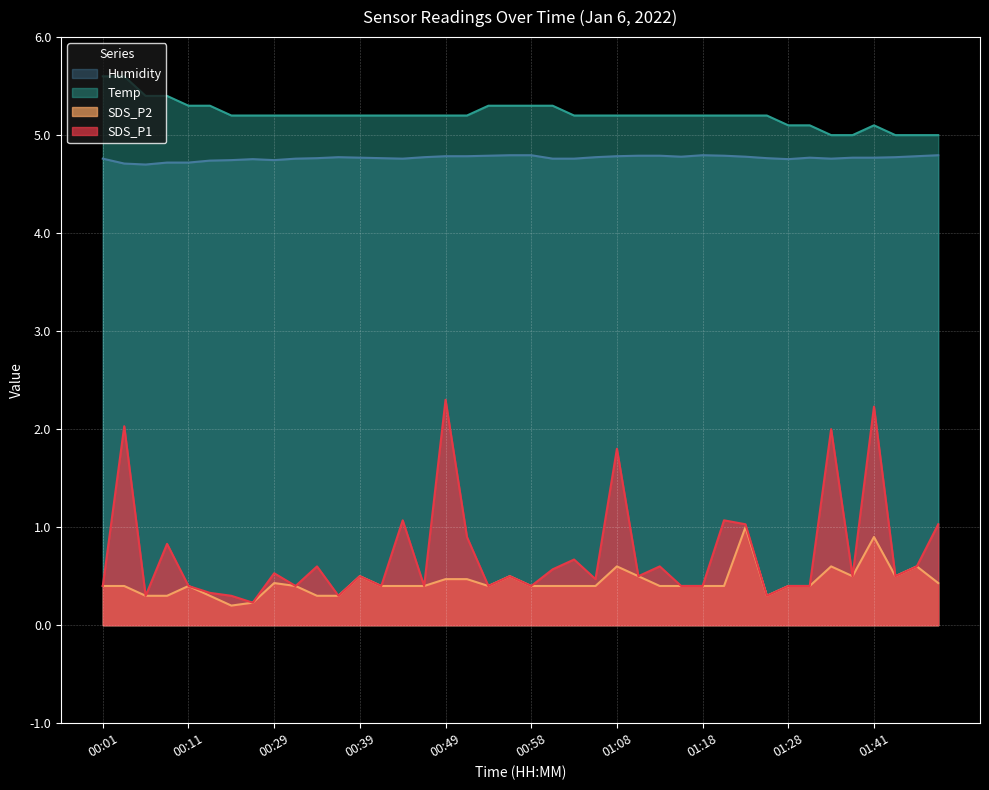

What are all the series names shown in the legend?

Humidity, Temp, SDS_P2, SDS_P1